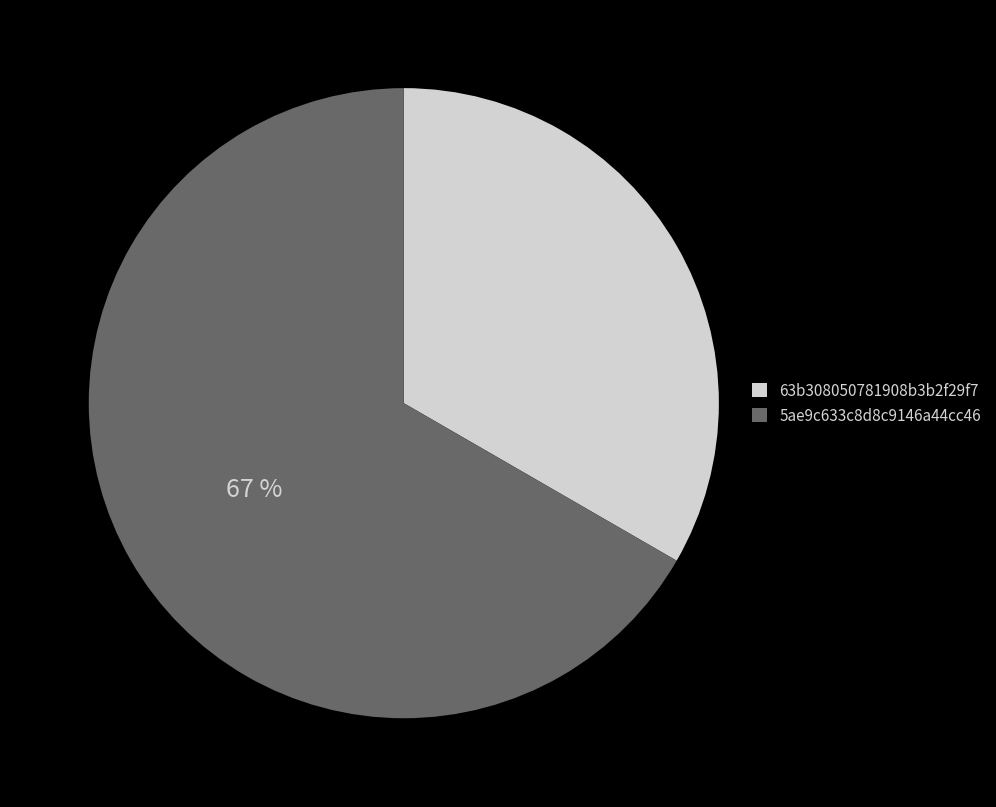

To the nearest percent, what portion does 63b308050781908b3b2f29f7 represent?

33%